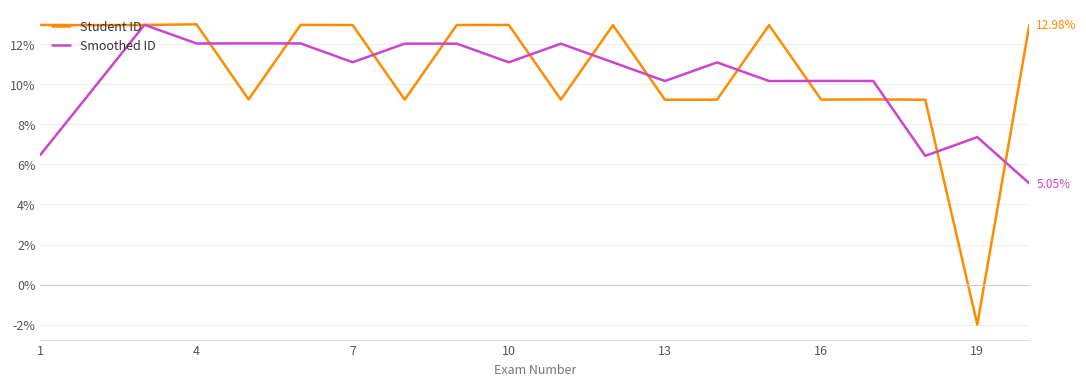

What is the difference between the maximum and second lowest values in the Smoothed ID series?

6.5